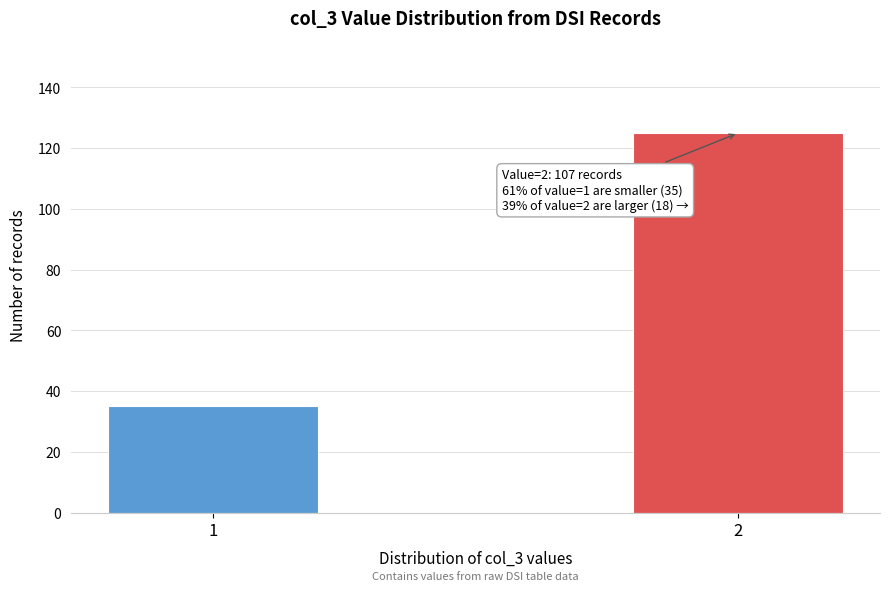

Reading left to right, transcribe all the data shown in this chart.

35	125